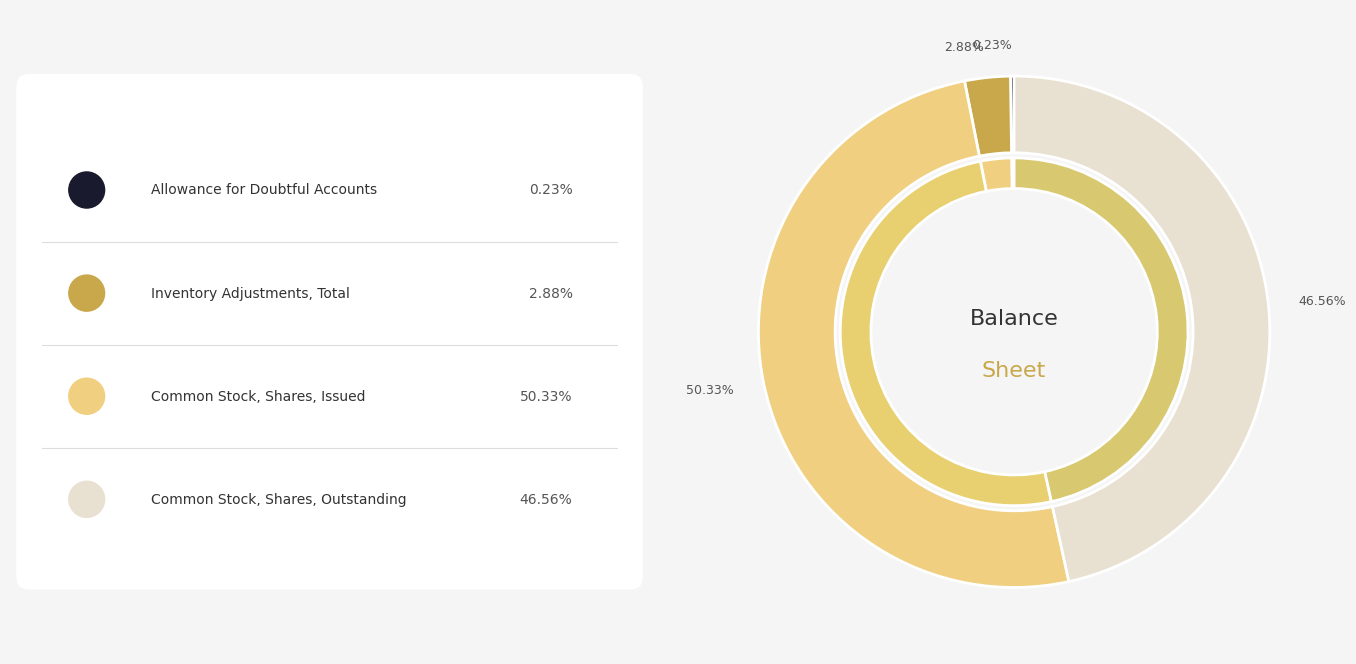

Count the number of slices in the pie.

4